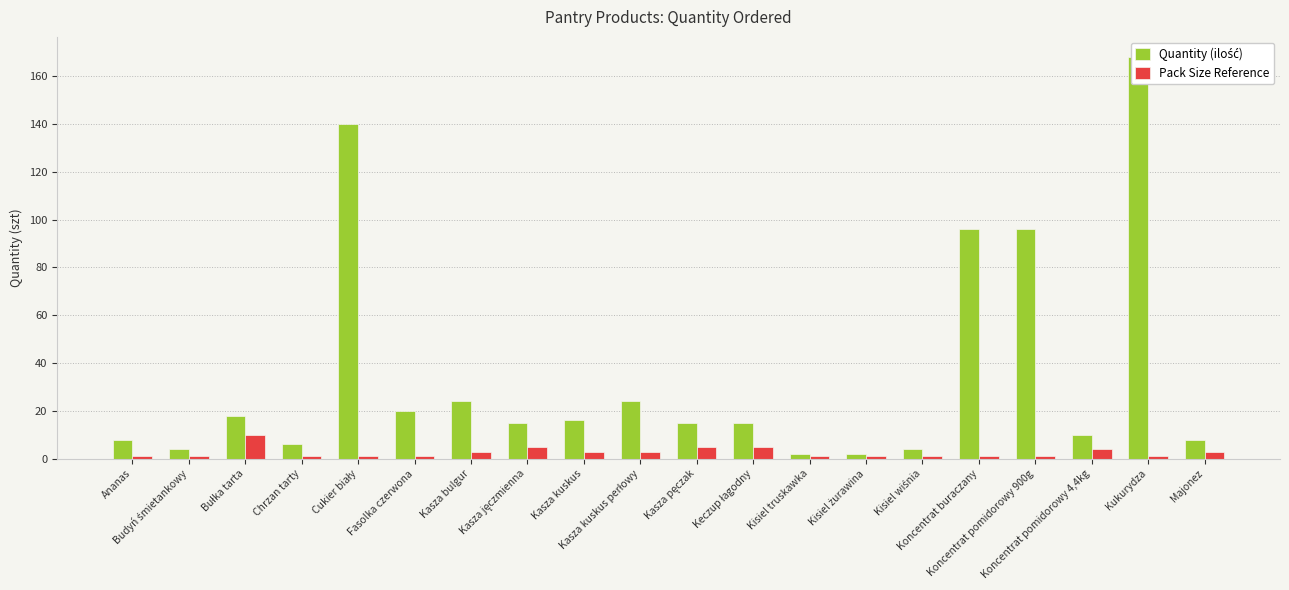

Count the number of data series in this chart.

2